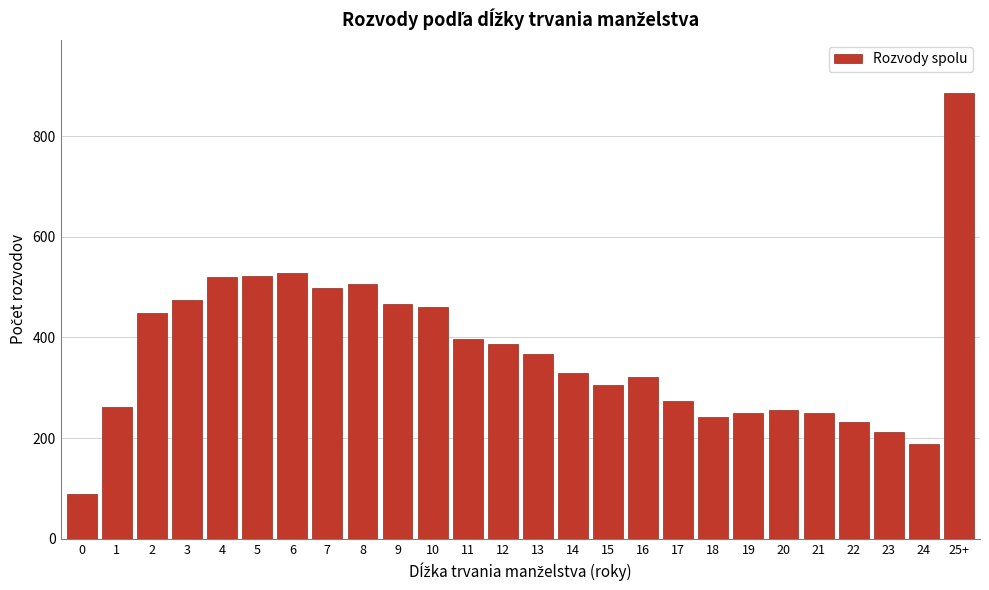

What is the label of the 5th bar from the right?

21